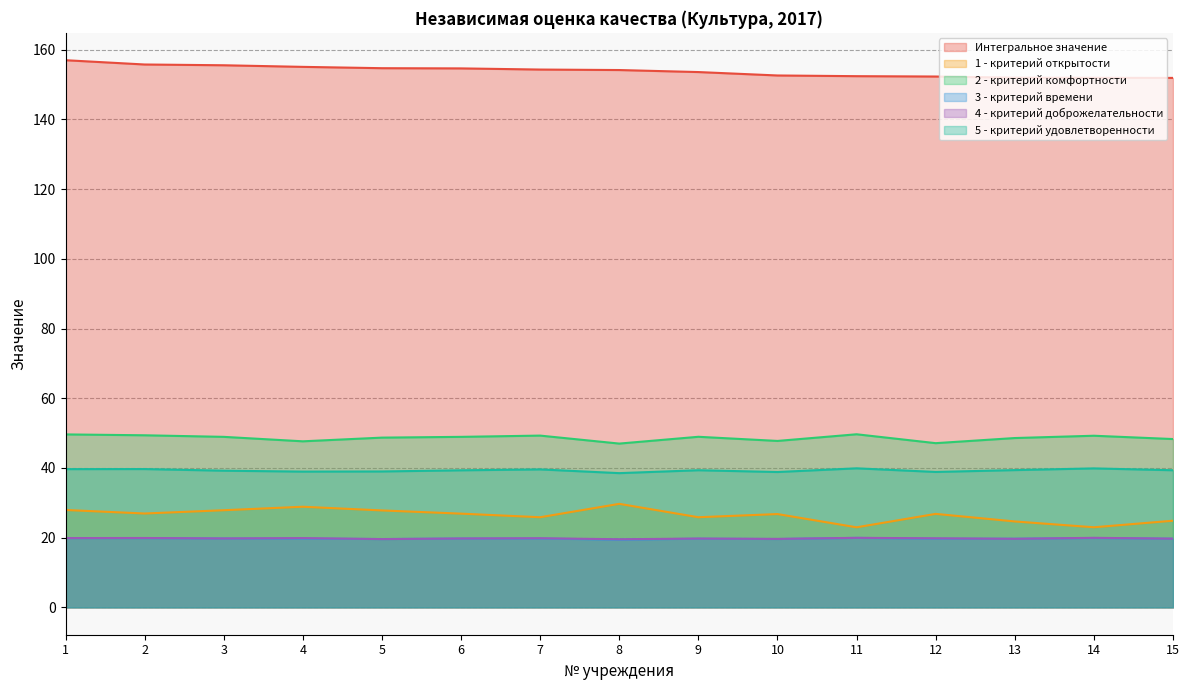

What are all the series names shown in the legend?

Интегральное значение, 1 - критерий открытости, 2 - критерий комфортности, 3 - критерий времени, 4 - критерий доброжелательности, 5 - критерий удовлетворенности